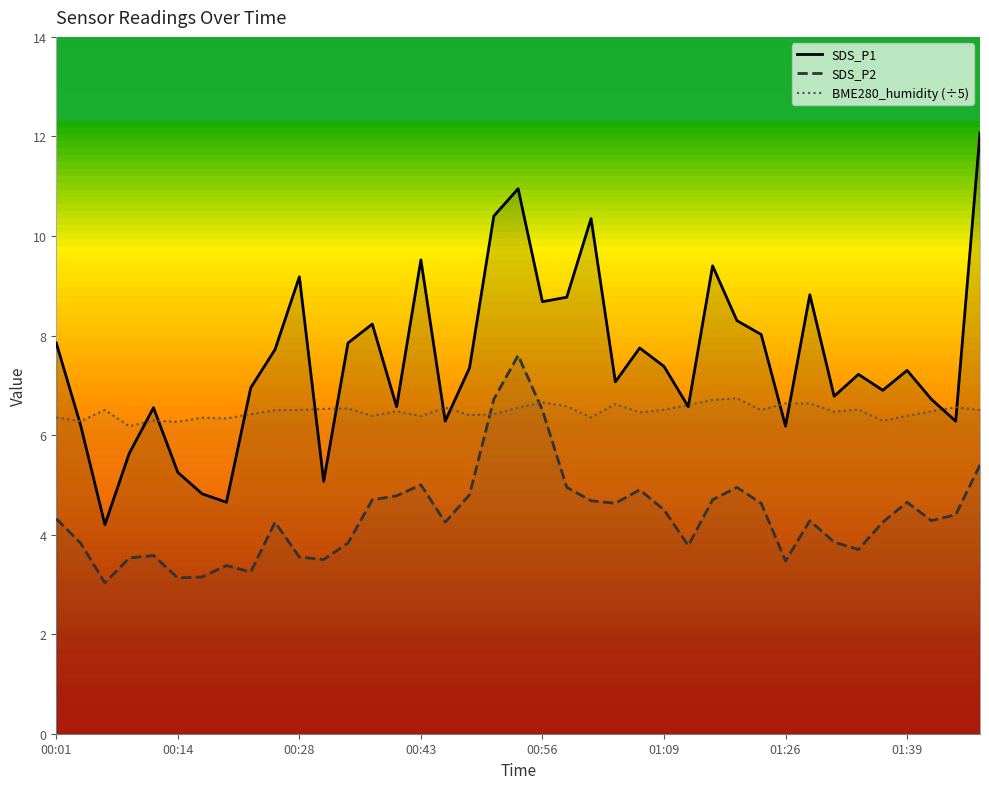

How many times do SDS_P1 and BME280_humidity (÷5) cross each other?

14